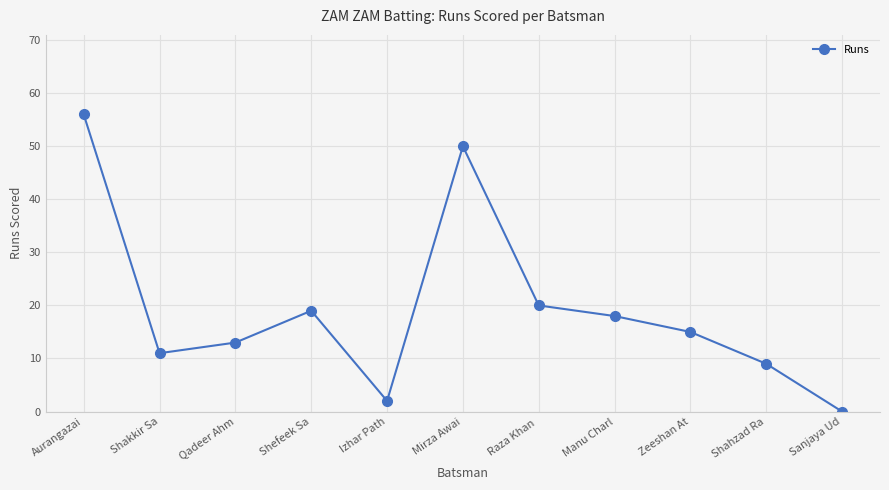

Rank the categories by value from lowest to highest.

Sanjaya Ud, Izhar Path, Shahzad Ra, Shakkir Sa, Qadeer Ahm, Zeeshan At, Manu Charl, Shefeek Sa, Raza Khan , Mirza Awai, Aurangazai